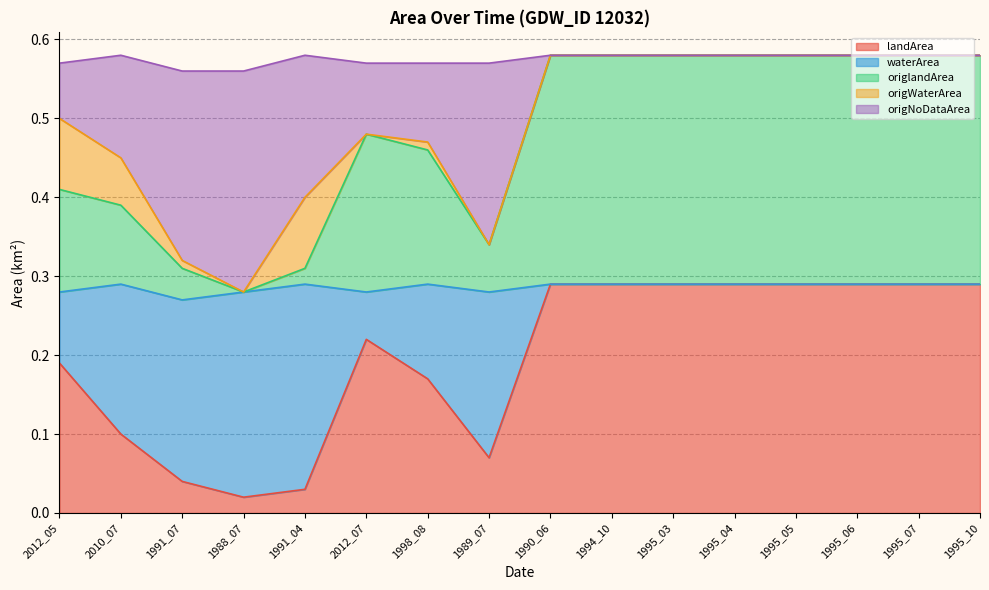

What is the approximate value of landArea at 2010_07?

0.1